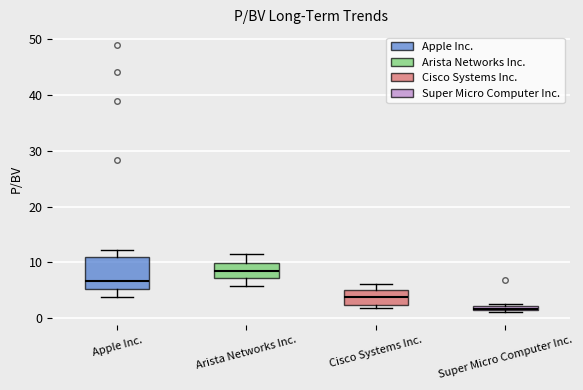

Which box has the lowest median line?

Super Micro Computer Inc.